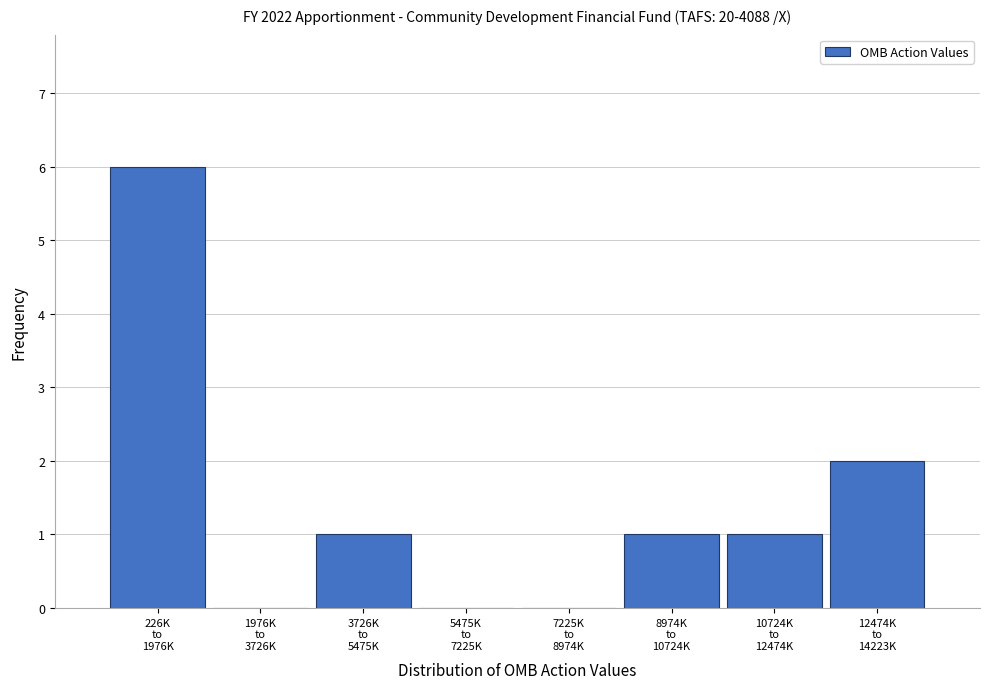

What is the sum of all values?

11